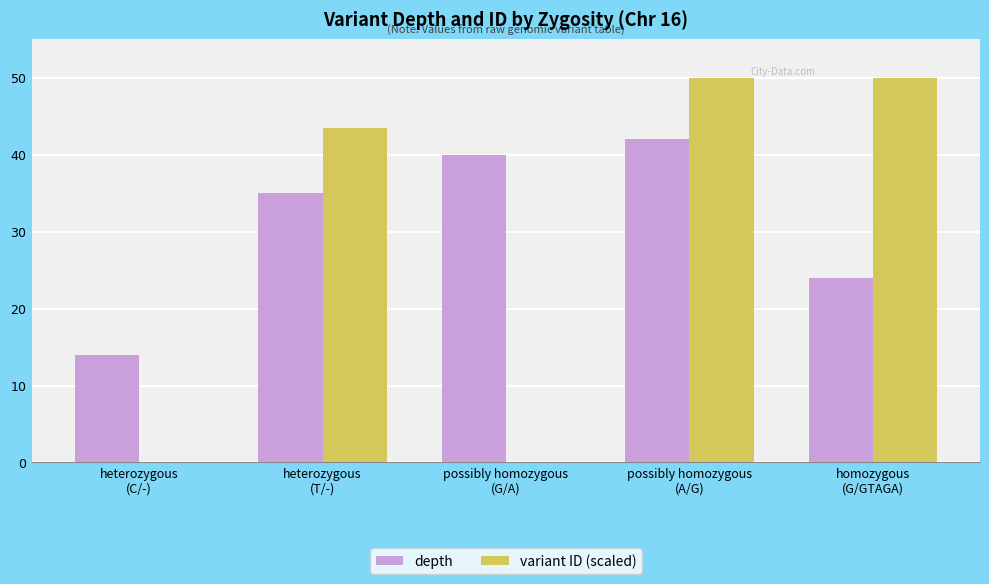

How many series are shown in this chart?

2